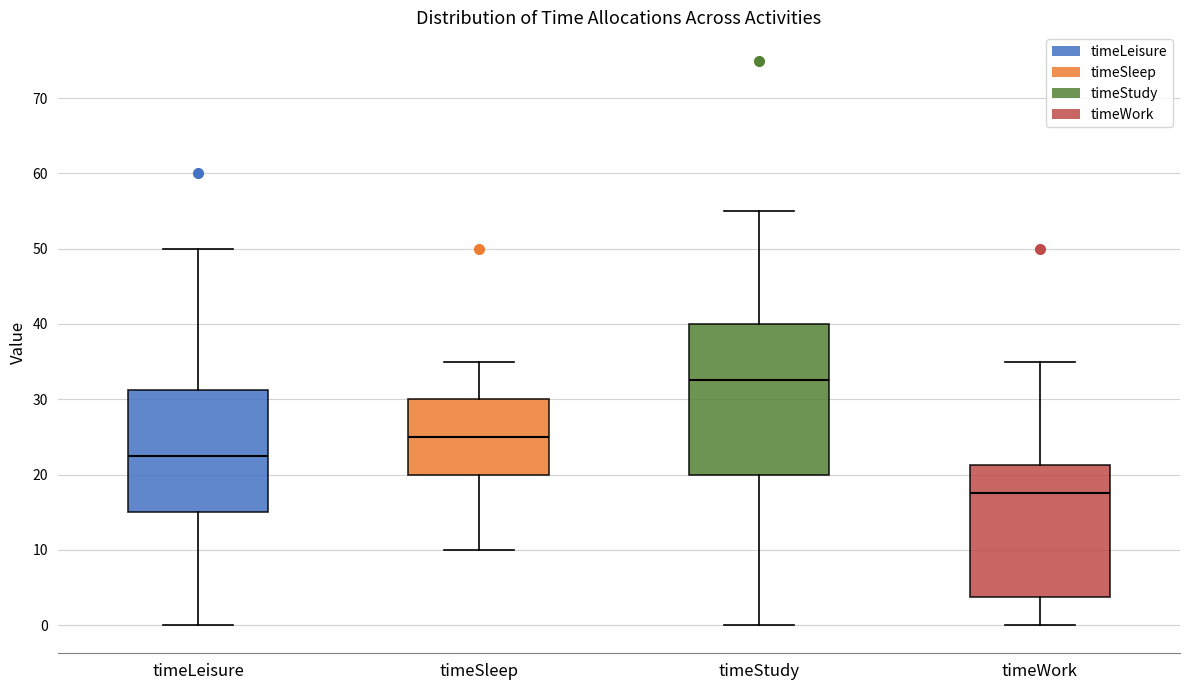

Reading left to right, transcribe this box plot: for each box, give where its median line is, the range the box spans, and where its two whiskers end, as read against the y-axis. The values are not printed on the chart, so give them approximately, as read against the axis.

timeLeisure: median 23, box 15 to 31, whiskers 0 to 50
timeSleep: median 25, box 20 to 30, whiskers 10 to 35
timeStudy: median 33, box 20 to 40, whiskers 0 to 55
timeWork: median 18, box 4 to 21, whiskers 0 to 35